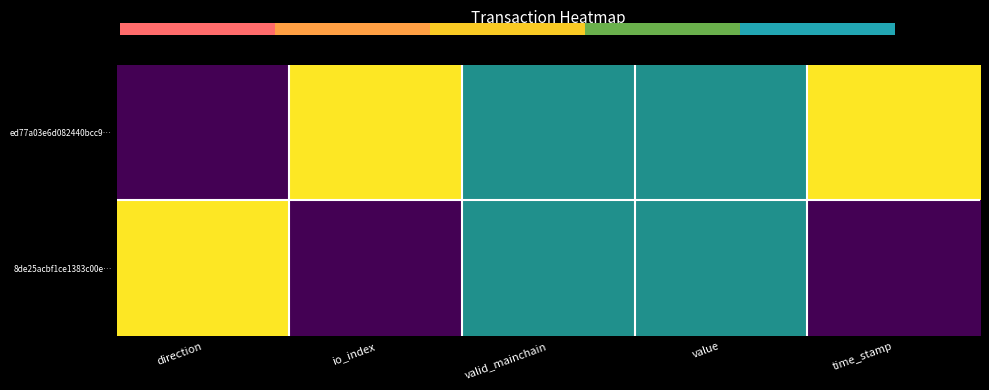

True or false: ed77a03e6d082440bcc9… has a value of 0.2 at valid_mainchain.

False